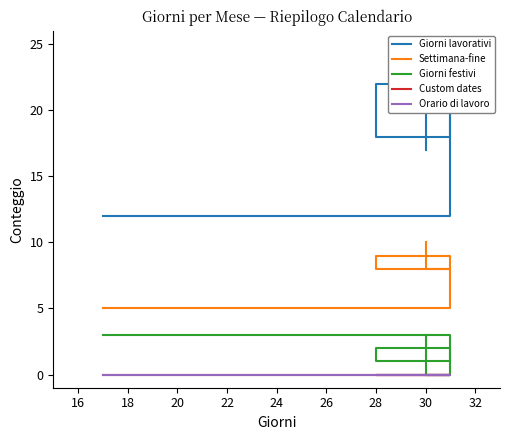

Which series has the widest spread of values?

Giorni lavorativi